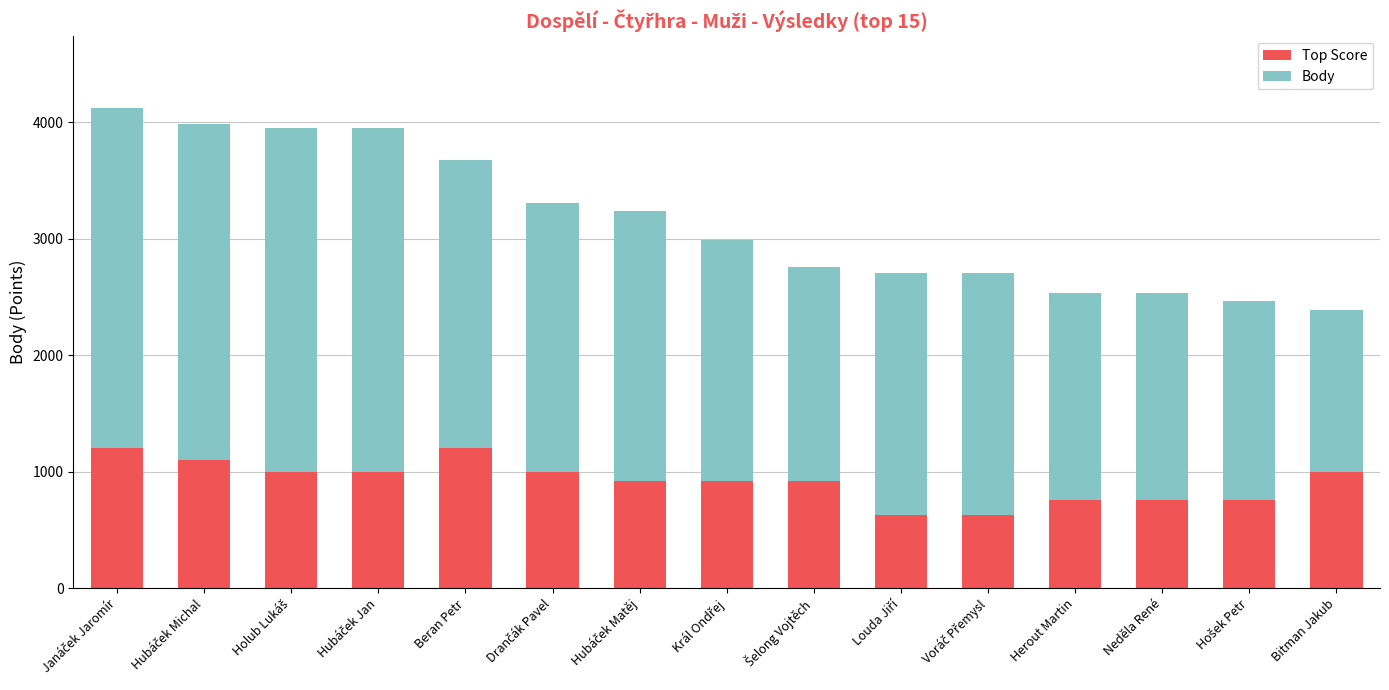

What is the sum of all Body values?

47306